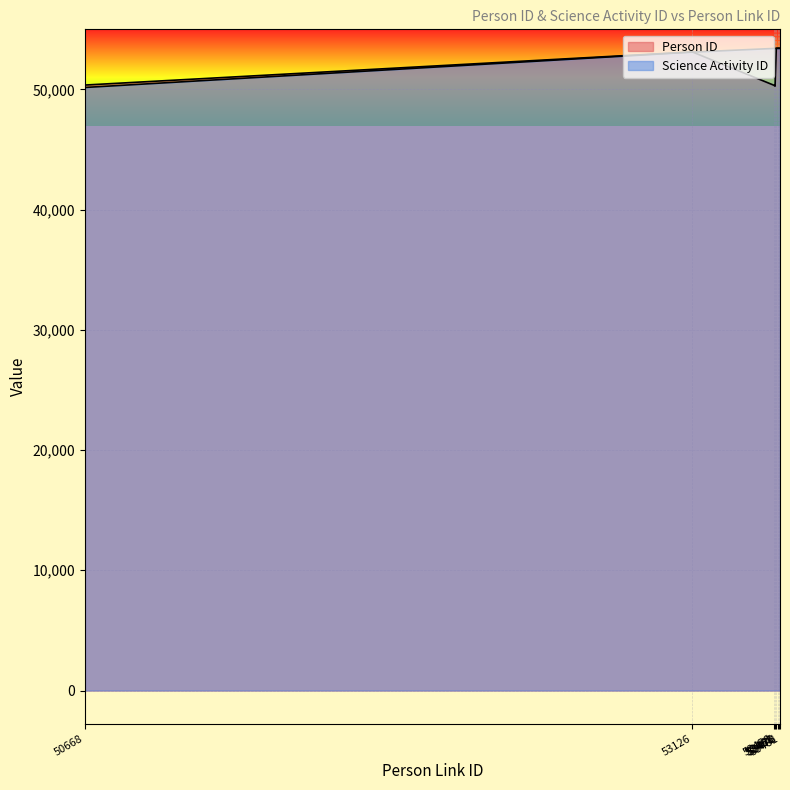

What is the average value of the Person ID series?

52231